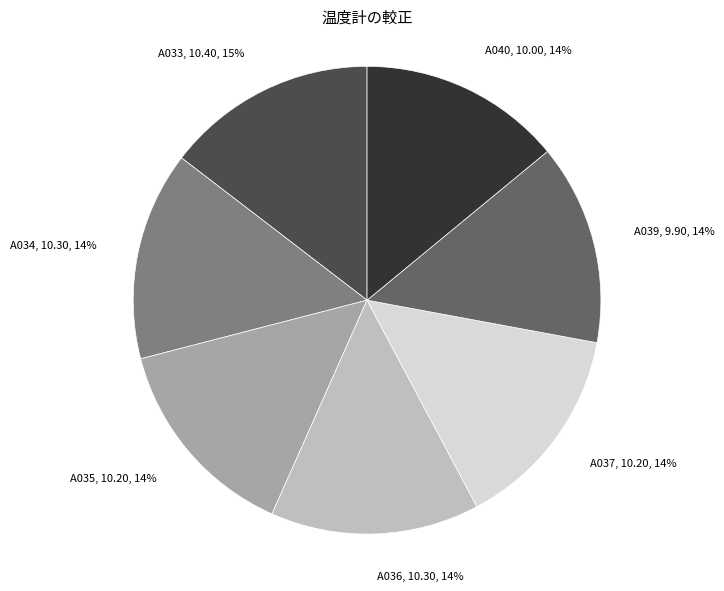

Combined, do A033 and A039 account for over 50%?

No